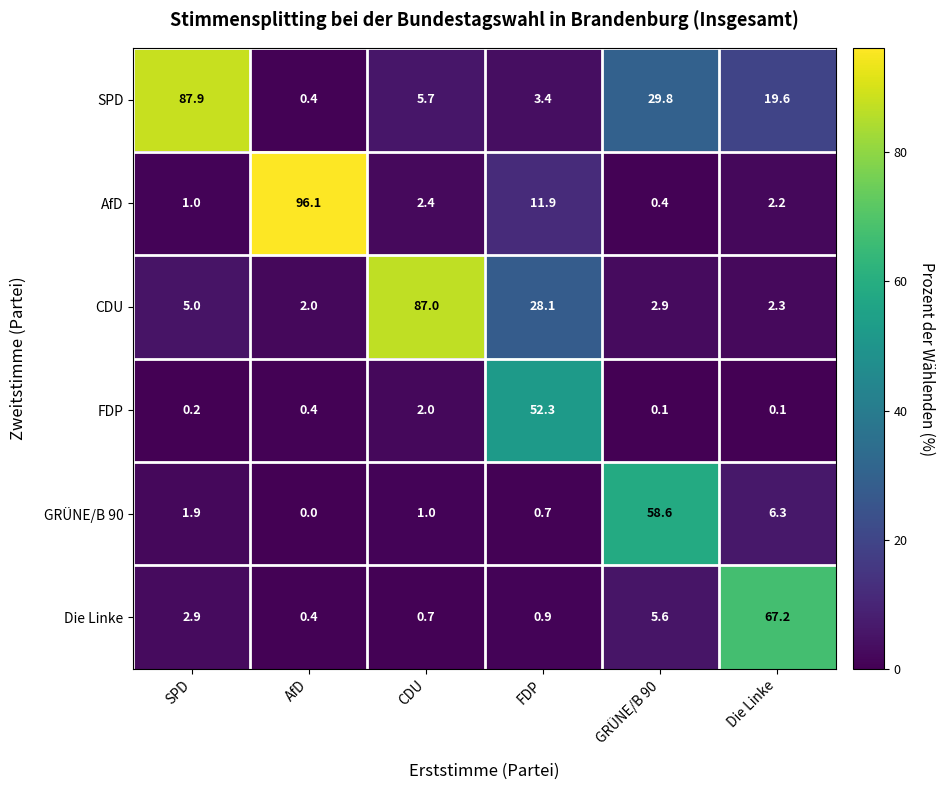

The GRÜNE/B 90 series shows 1.0 at CDU. True or false?

True